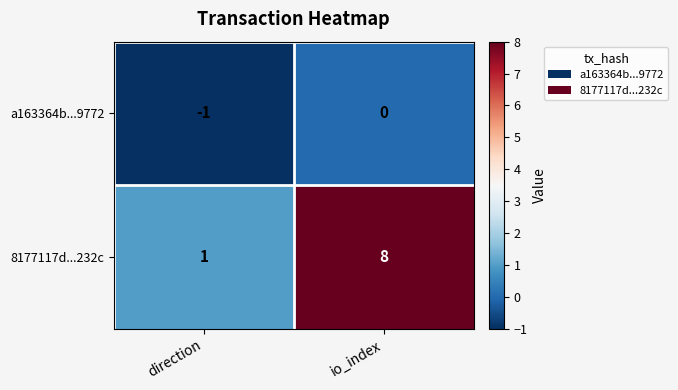

At which category is the sum across all series the highest?

io_index